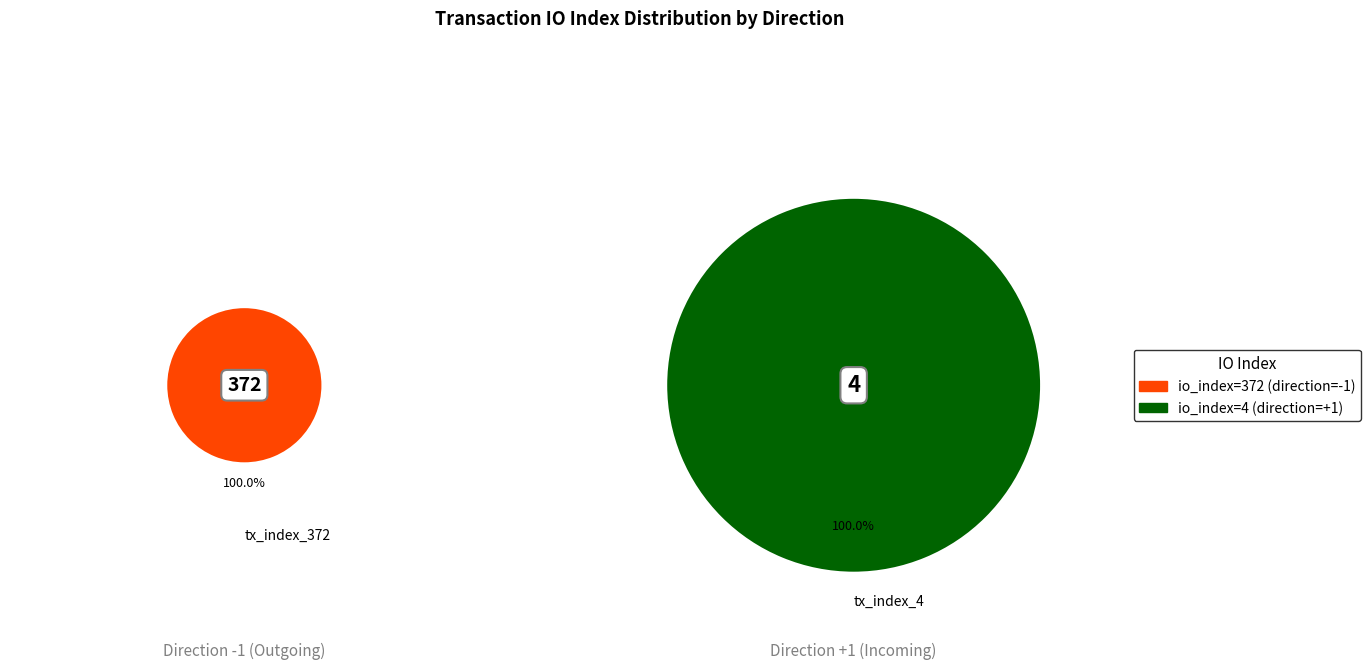

What is the change in value from tx_index_372 to tx_index_4?

-368